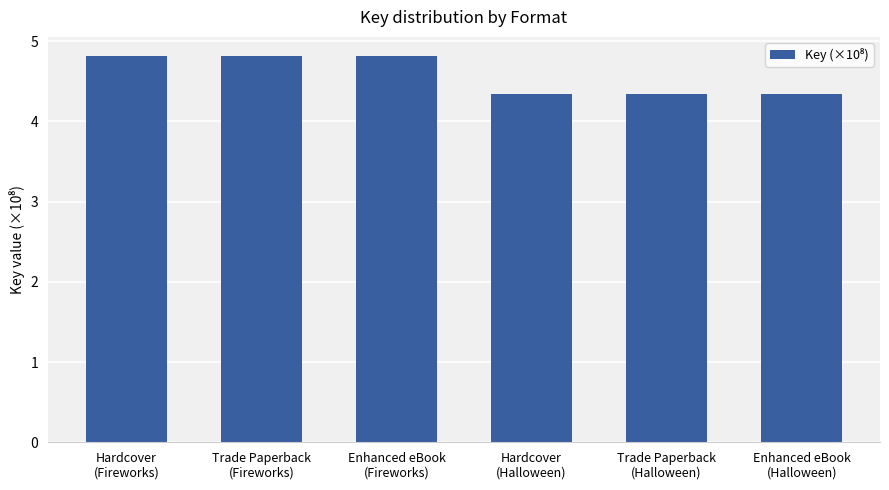

True or false: the data shows 4.8 at Hardcover
(Fireworks).

True